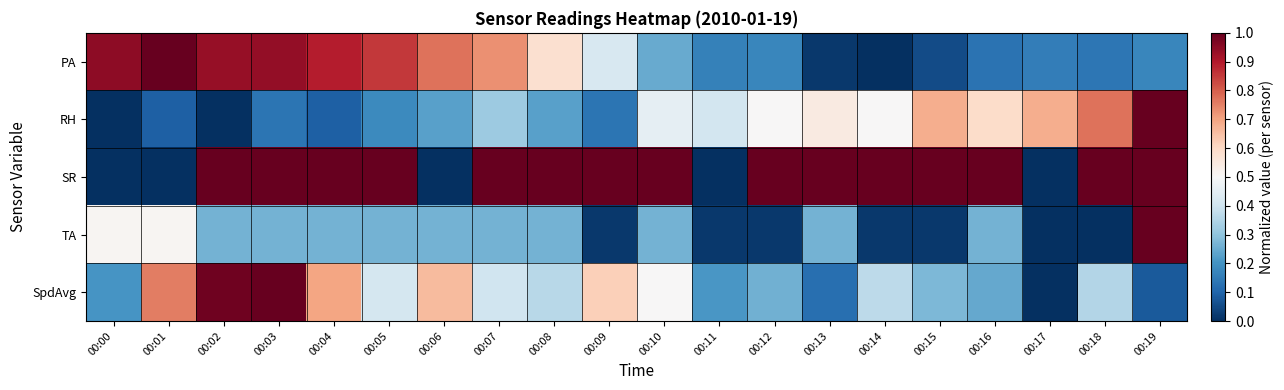

At 00:13, list the series in order from smallest to largest.

PA, SpdAvg, TA, RH, SR